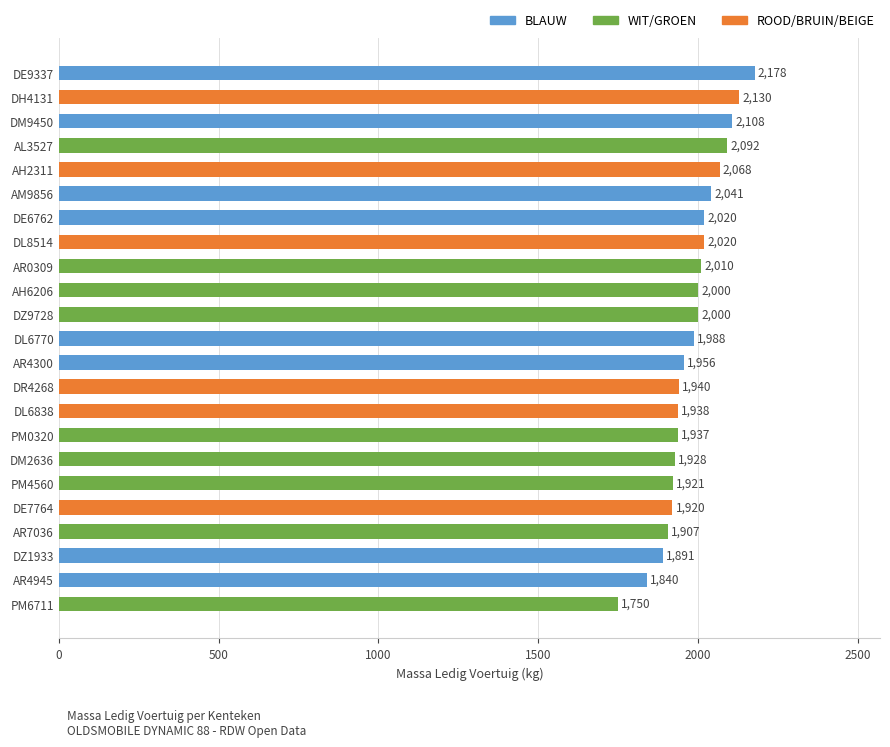

What is the label of the 10th bar from the top?

AH6206